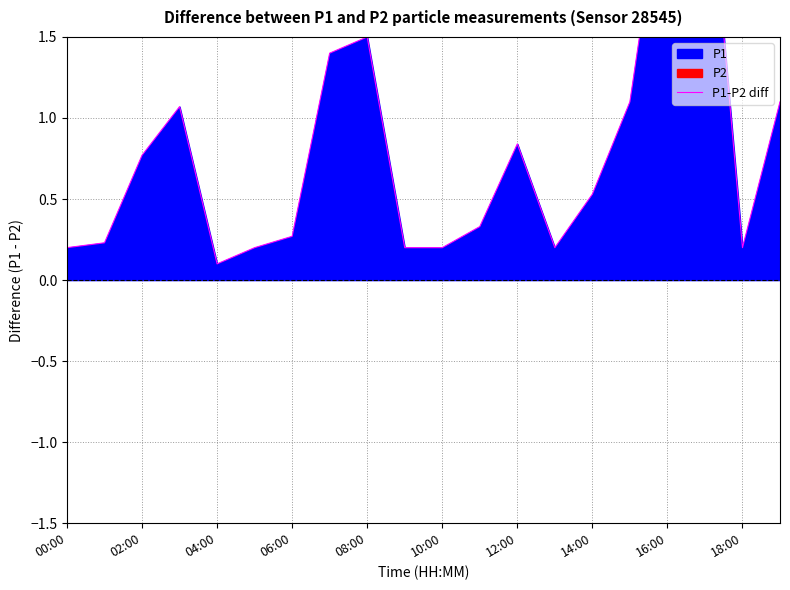

What is the average value?

0.8